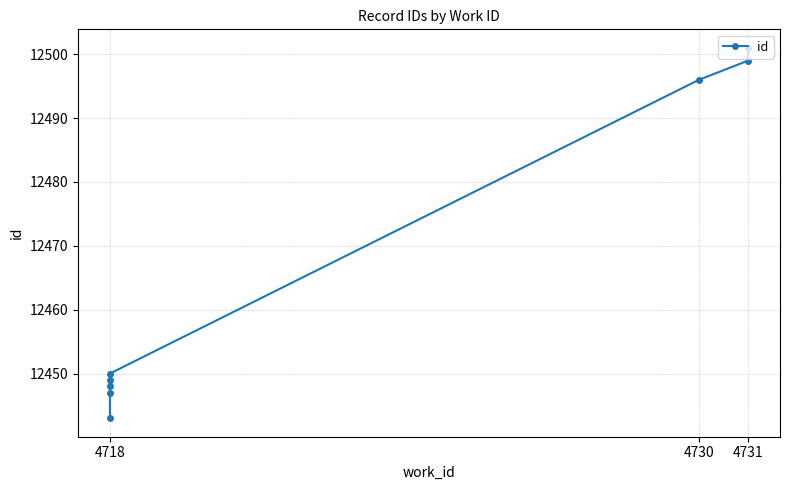

Reading left to right, list all the values displayed in this chart.

12443	12447	12448	12449	12450	12496	12499	12501